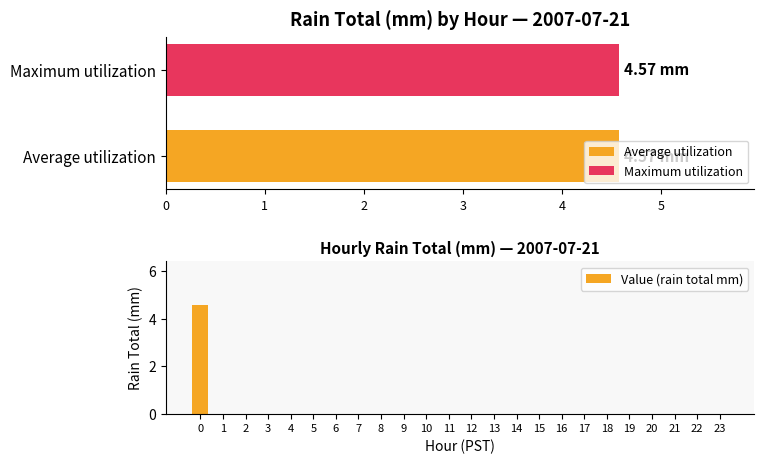

Rank the categories by value from lowest to highest.

1, 2, 3, 4, 5, 6, 7, 8, 9, 10, 11, 12, 13, 14, 15, 16, 17, 18, 19, 20, 21, 22, 23, 0